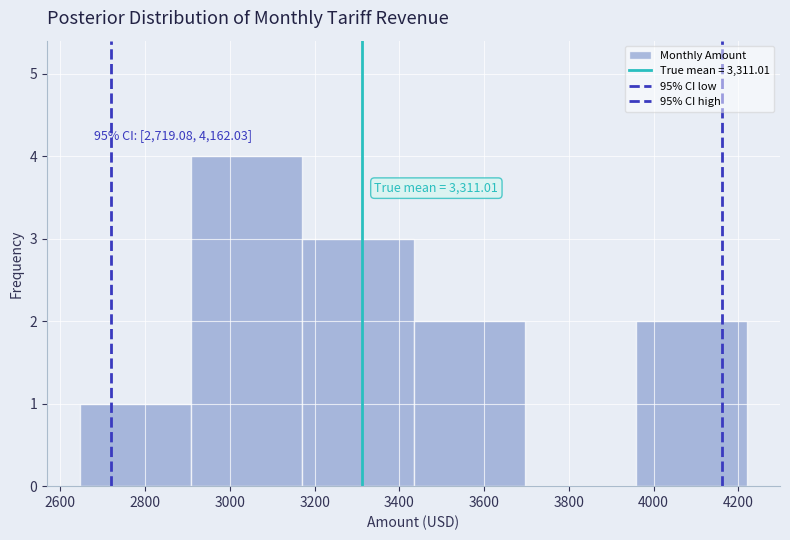

Over which range of the x-axis is the bar tallest?

2900 to 3180